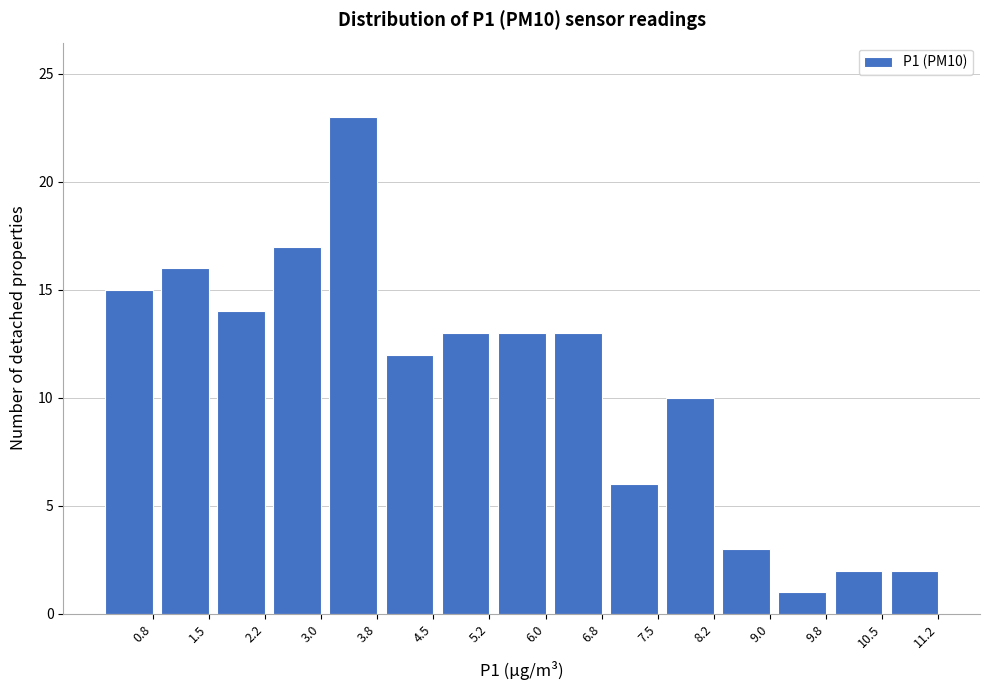

Reading left to right, transcribe all the data shown in this chart.

0.8=15	1.5=16	2.2=14	3.0=17	3.8=23	4.5=12	5.2=13	6.0=13	6.8=13	7.5=6	8.2=10	9.0=3	9.8=1	10.5=2	11.2=2